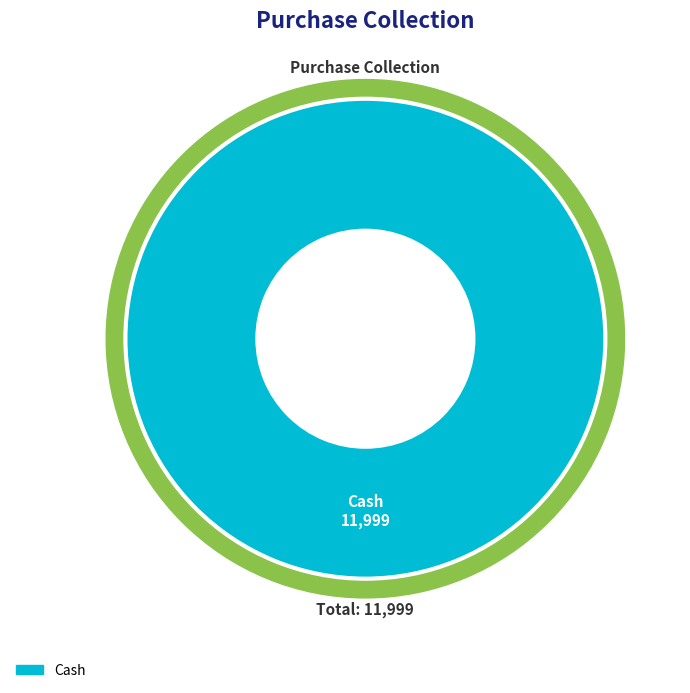

True or false: Online accounts for 0% of the total.

True